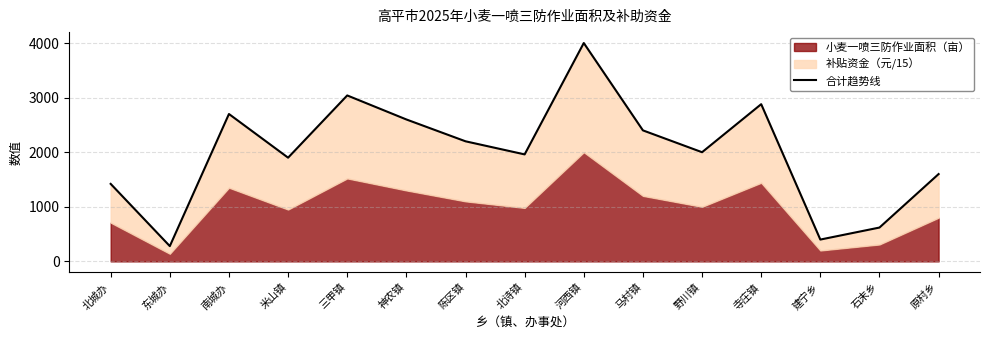

The value at 原村乡 is 2734. True or false?

False